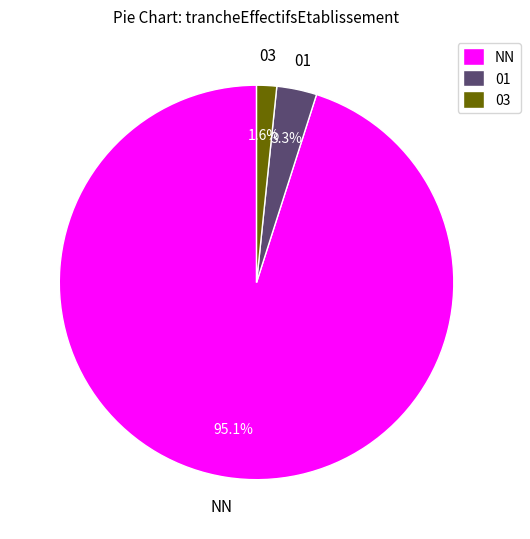

Rank the categories by value from lowest to highest.

03, 01, NN